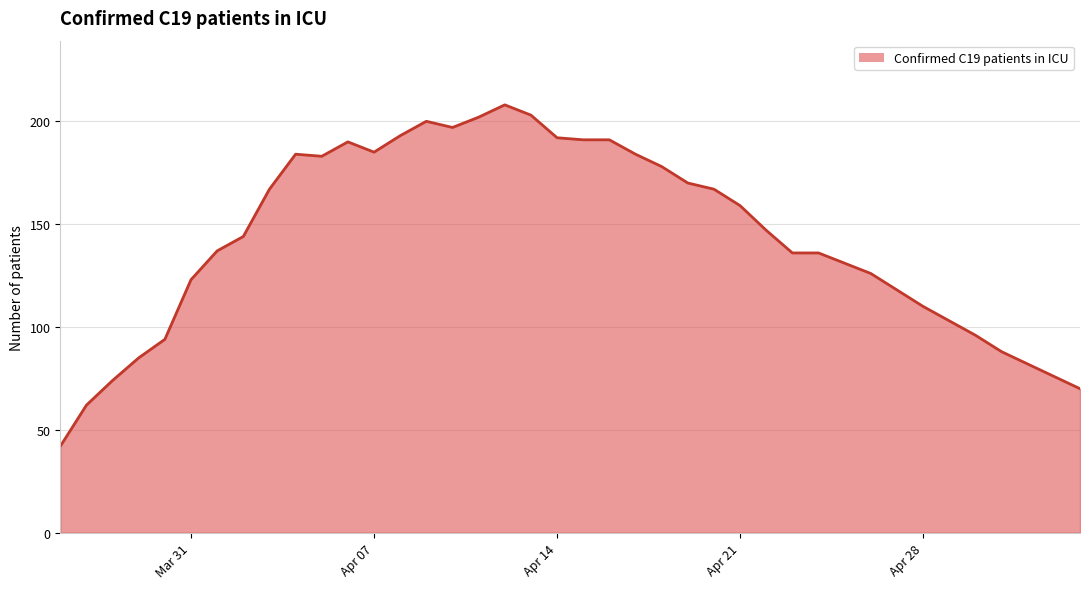

Count the number of data series in this chart.

1